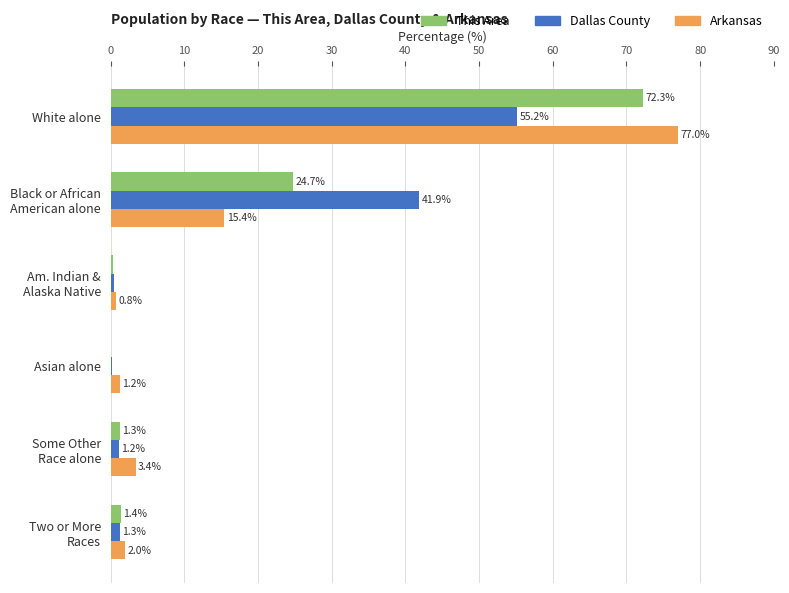

What is the sum of all Arkansas values?

99.8